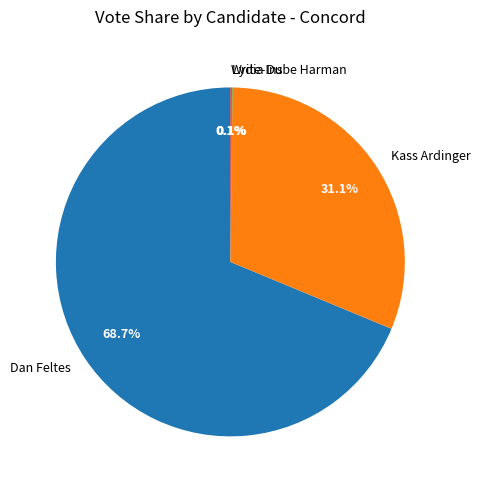

Between Dan Feltes and Kass Ardinger, which is larger?

Dan Feltes